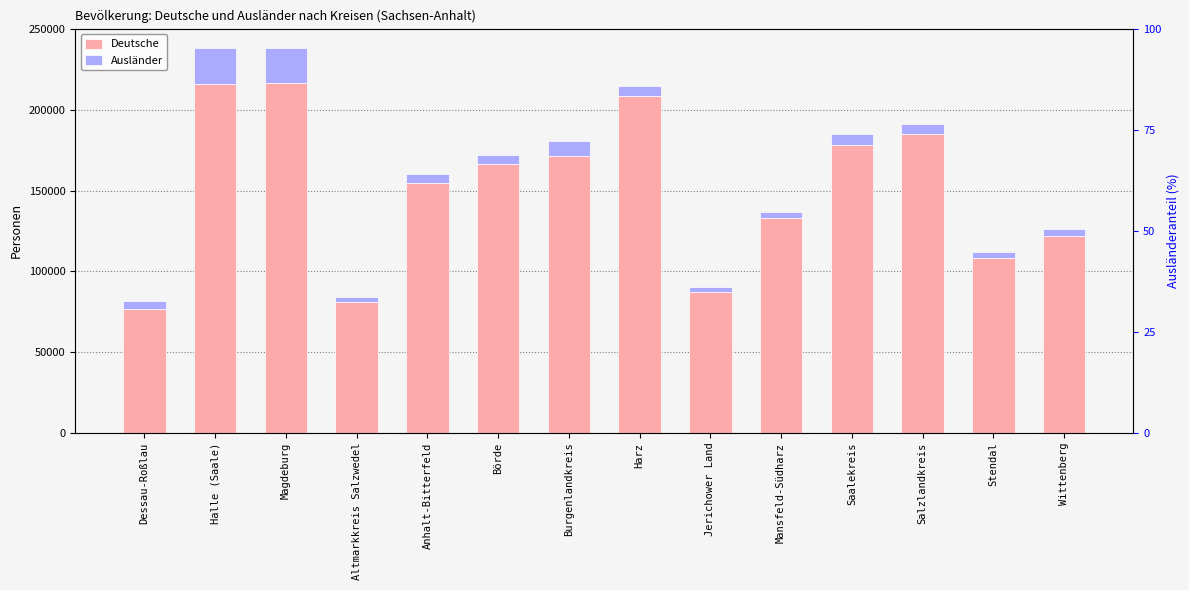

What is the difference between the highest and lowest values at Jerichower Land?

83871